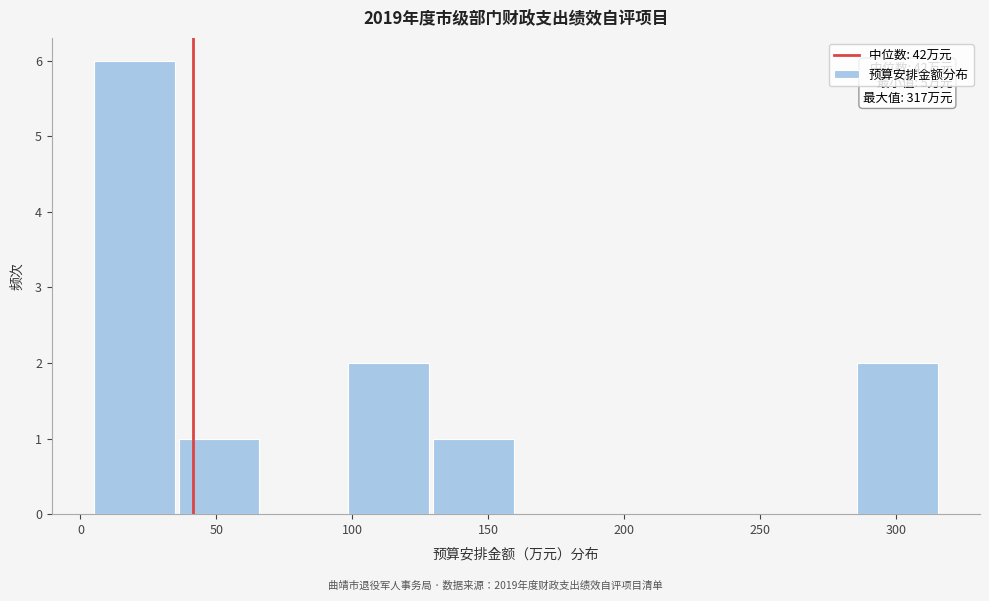

Over which range of the x-axis is the bar tallest?

5 to 35